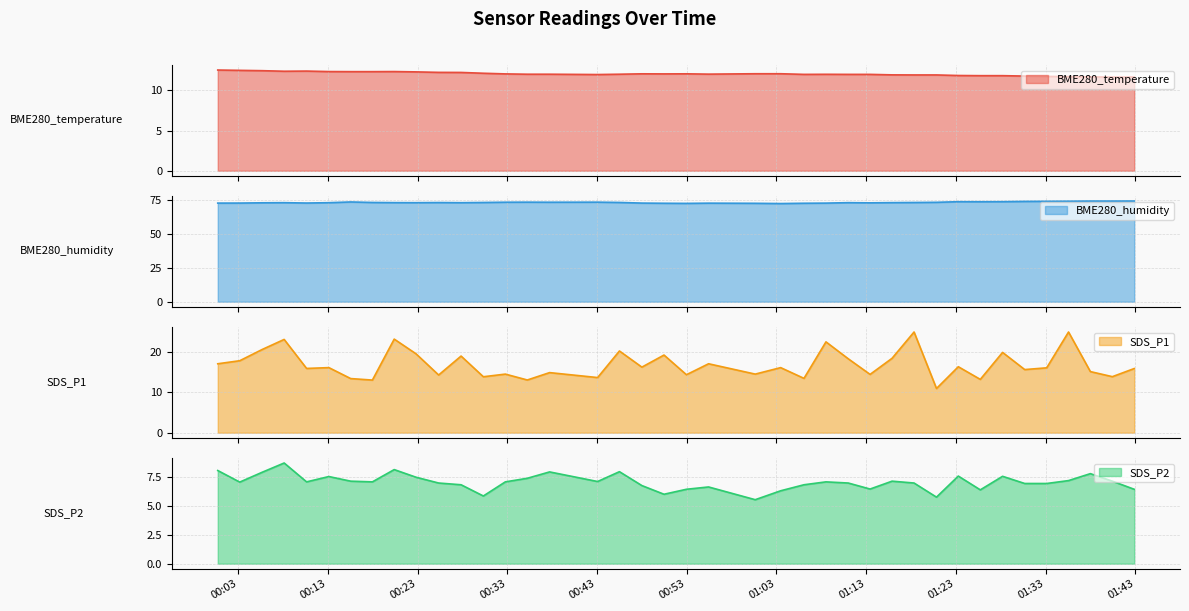

At how many categories does at least one series exceed 61?

40